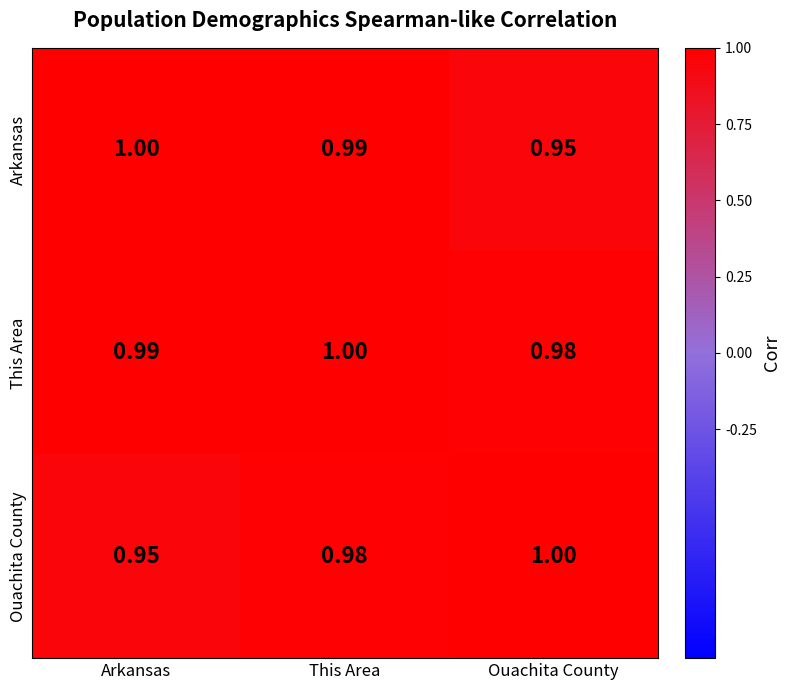

At which label does Arkansas reach its peak?

Arkansas